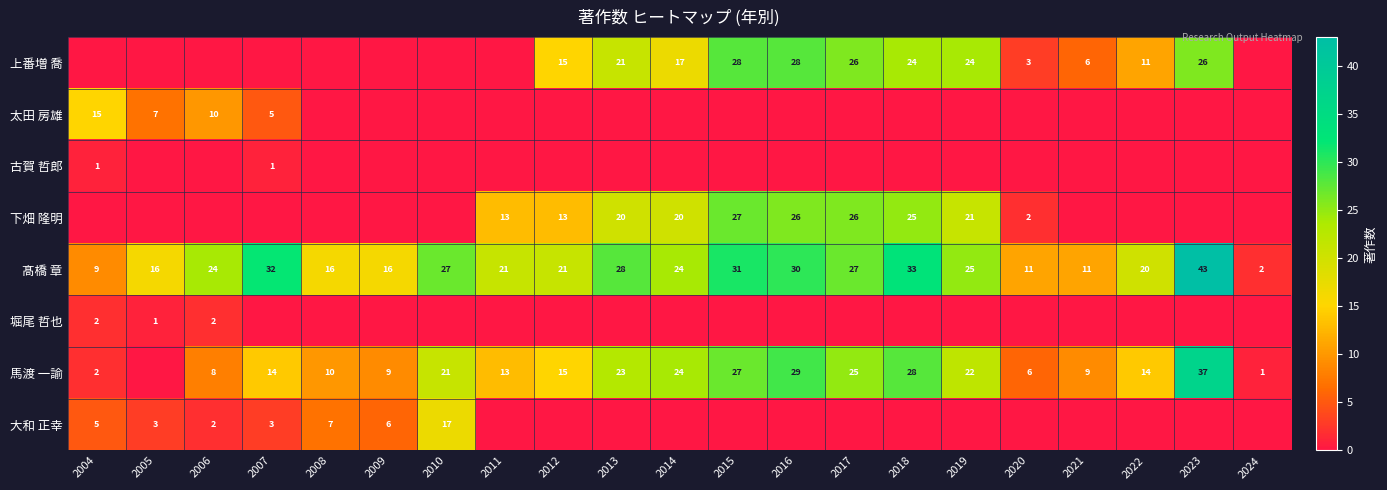

What is the sum of all 髙橋 章 values?

467